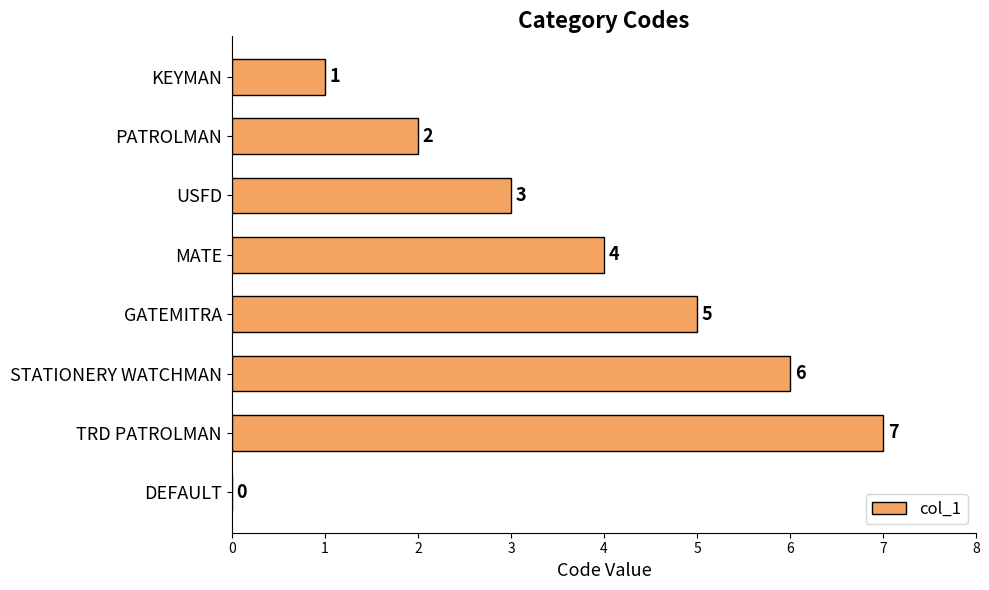

What is the sum of all values?

28